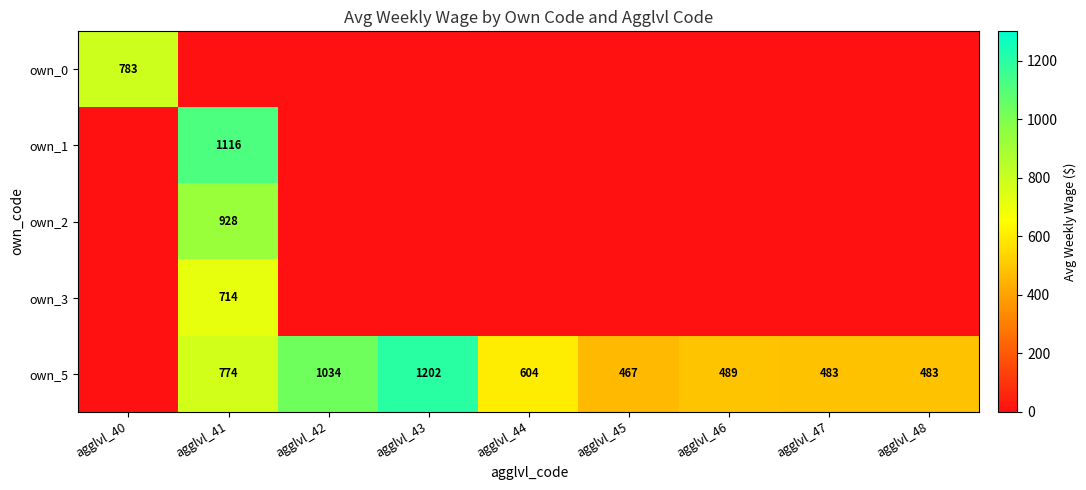

Is the value of own_3 at agglvl_41 greater than the value of own_5 at agglvl_48?

Yes